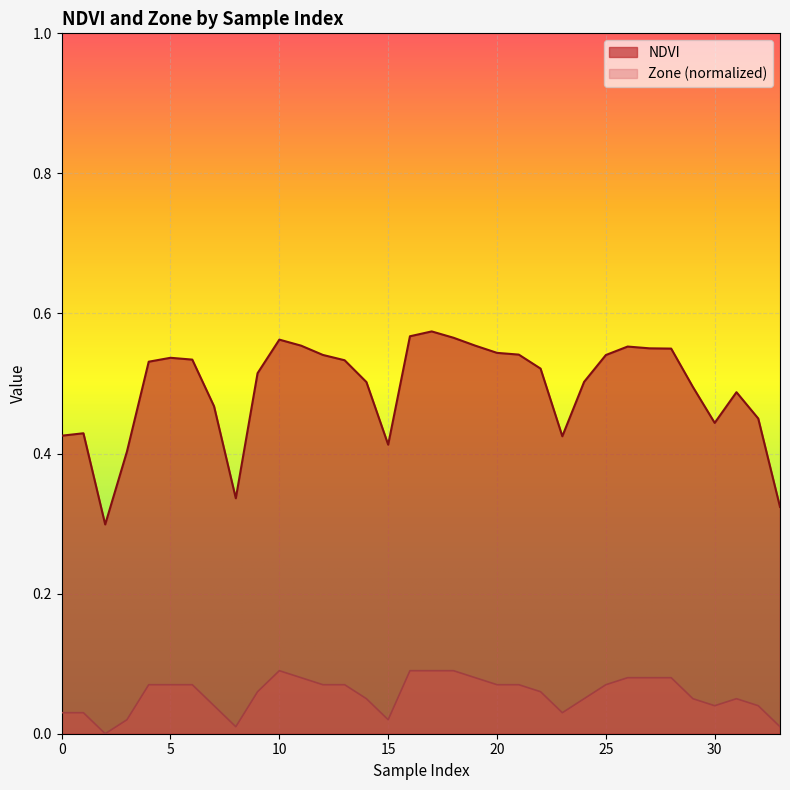

At which label is Zone (normalized) closest to 0?

2